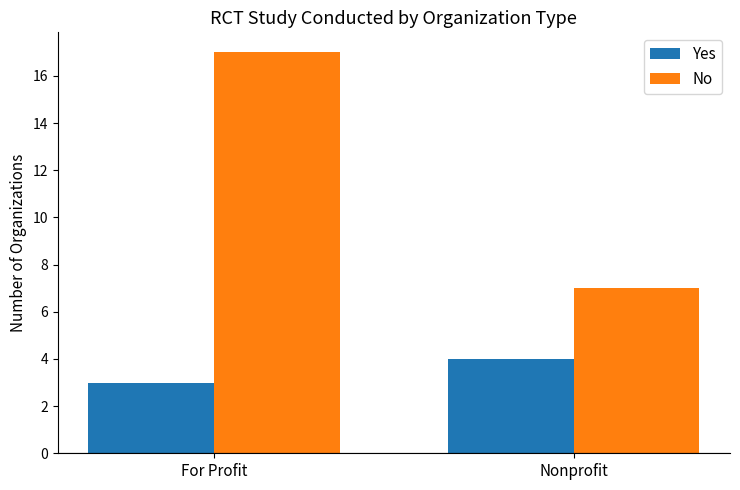

What is the spread (max minus min) of values at For Profit?

14